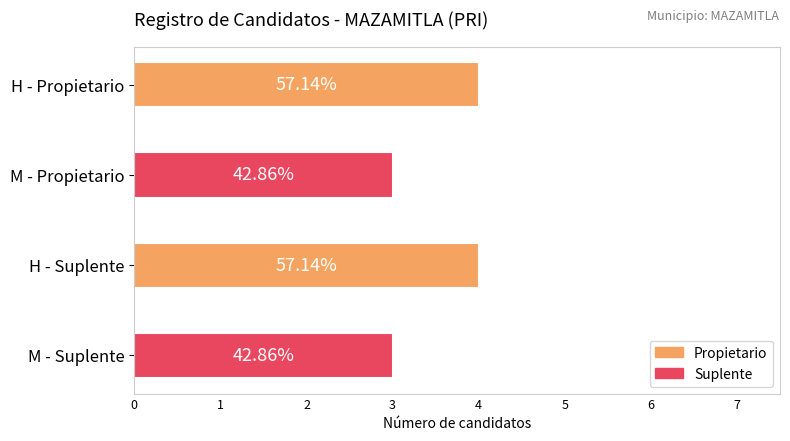

The Propietario series shows 5 at NoLista 4. True or false?

False